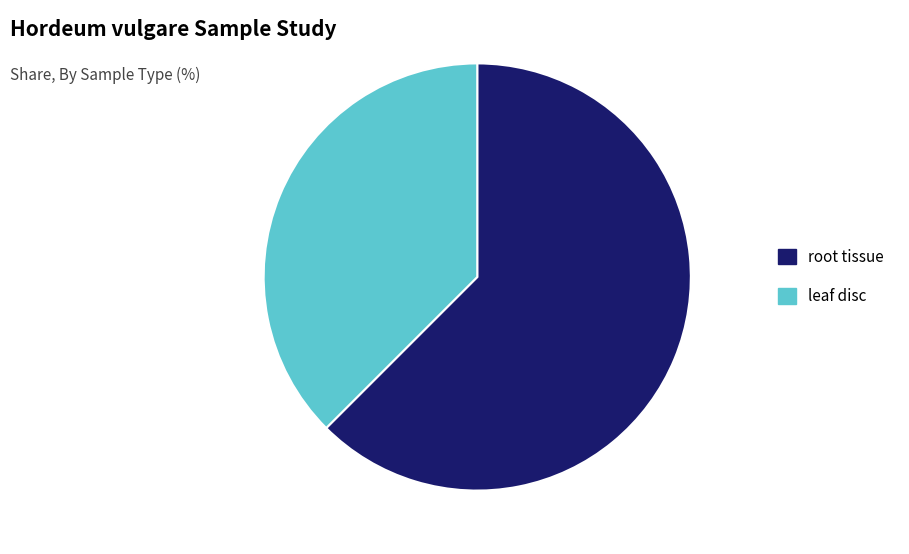

Which slice is the smallest?

leaf disc